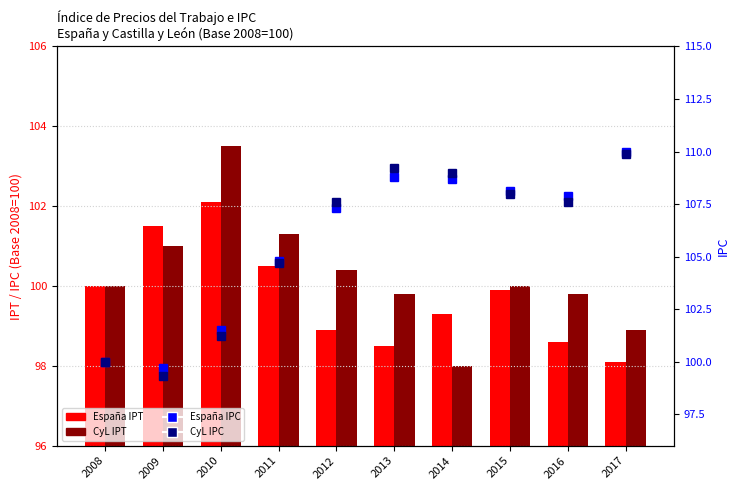

What is the sum of the España IPT values at 2010 and 2008?

202.1